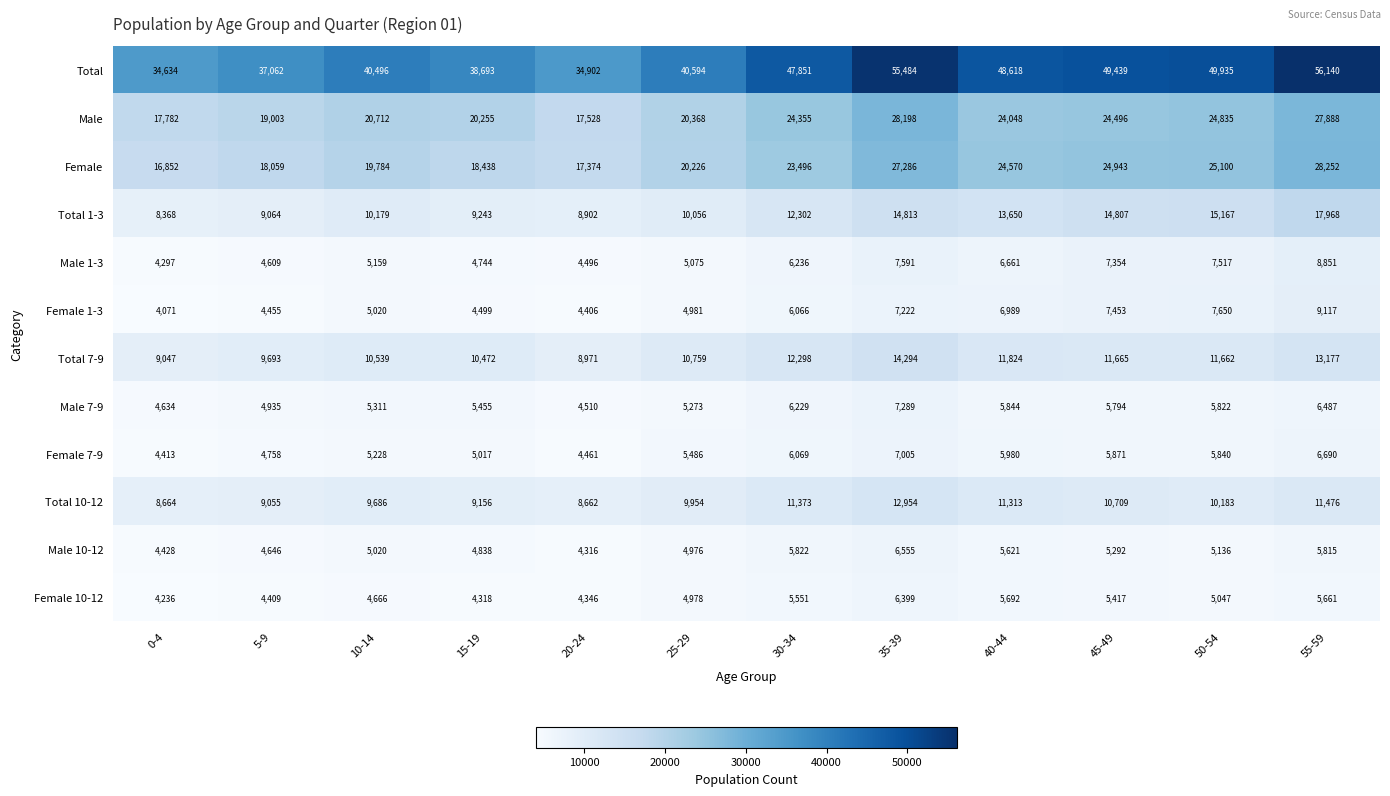

At which label does Total 10-12 reach its minimum?

20-24